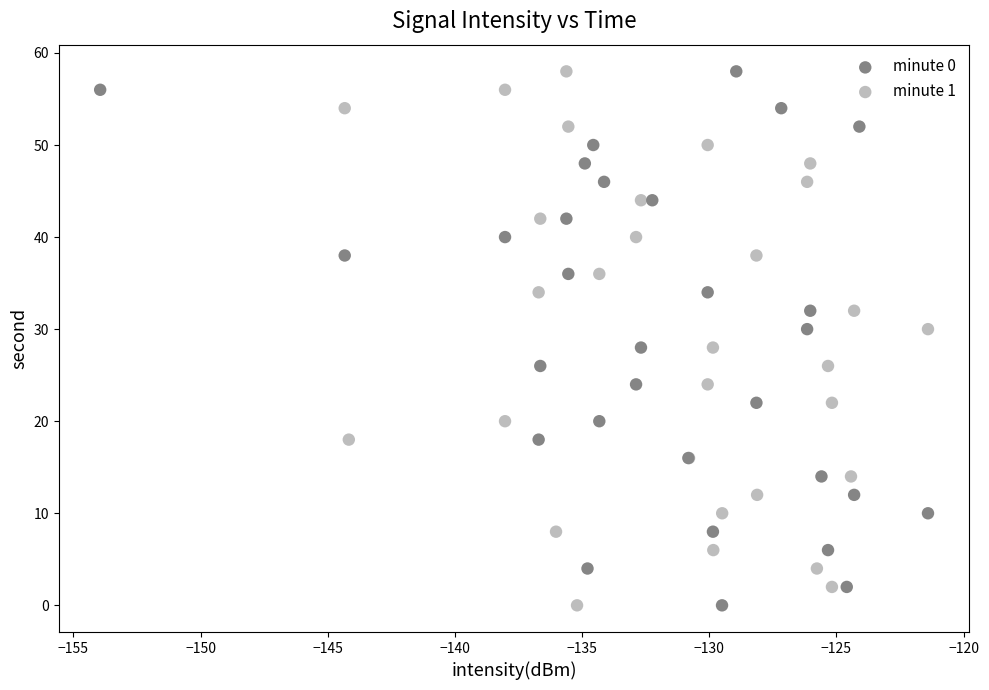

What are all the series names shown in the legend?

minute 0, minute 1